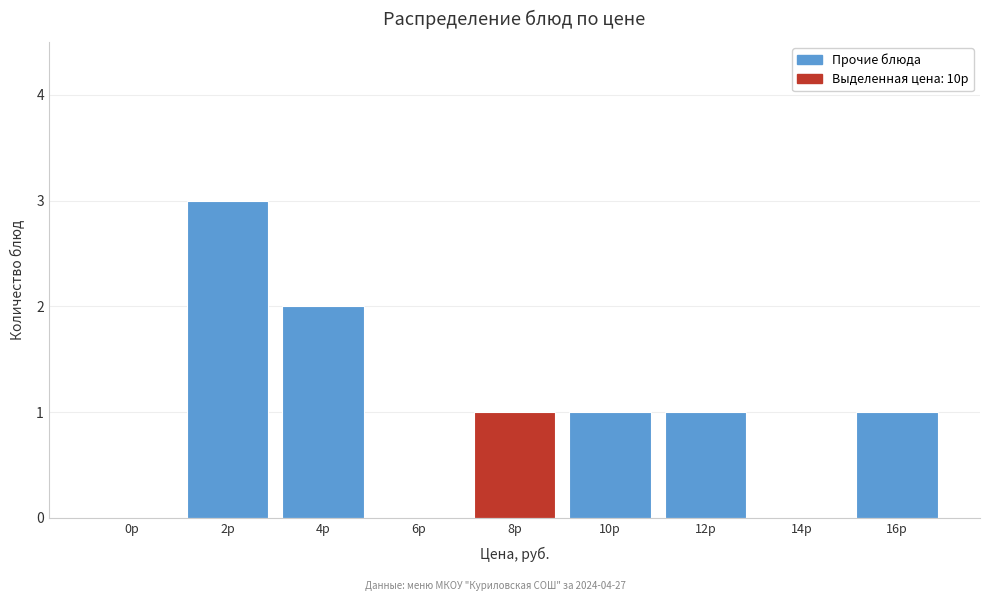

Reading right to left, list all the values displayed in this chart.

16р=1	14р=0	12р=1	10р=1	8р=1	6р=0	4р=2	2р=3	0р=0